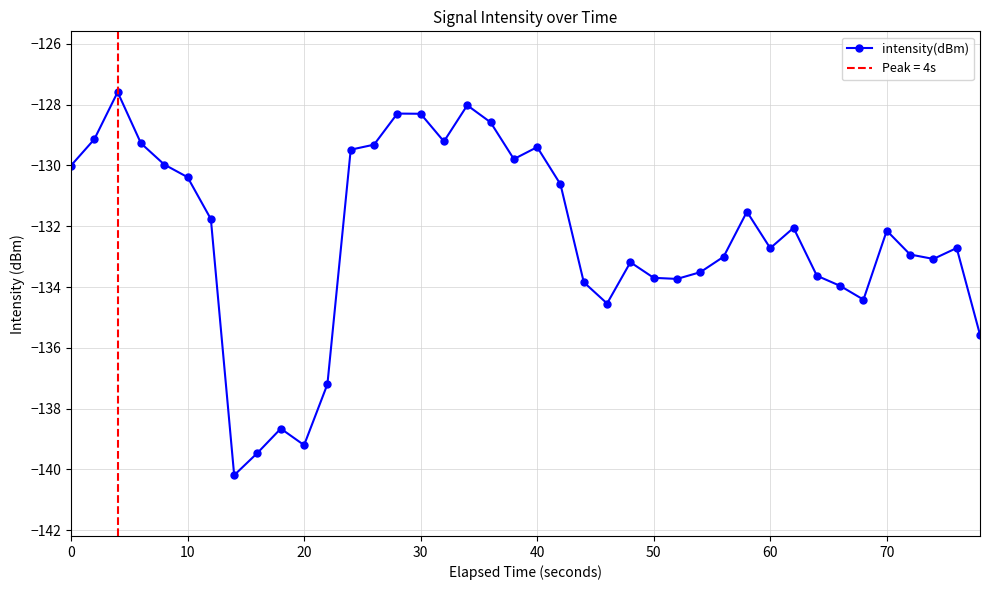

What is the sum of all values?

-5294.1